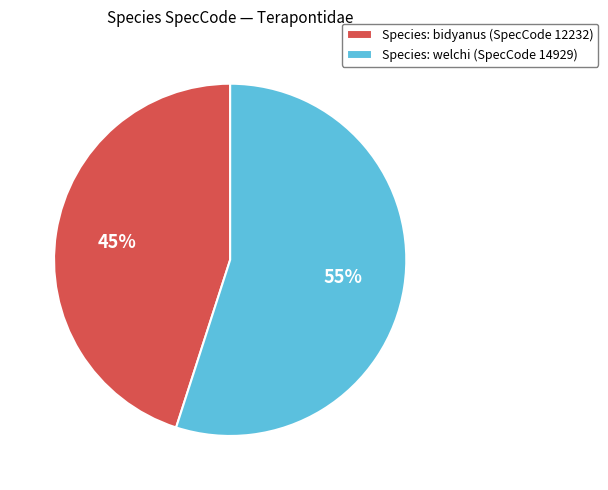

Do Species: welchi (SpecCode 14929) and Species: bidyanus (SpecCode 12232) together represent more than half of the pie?

Yes